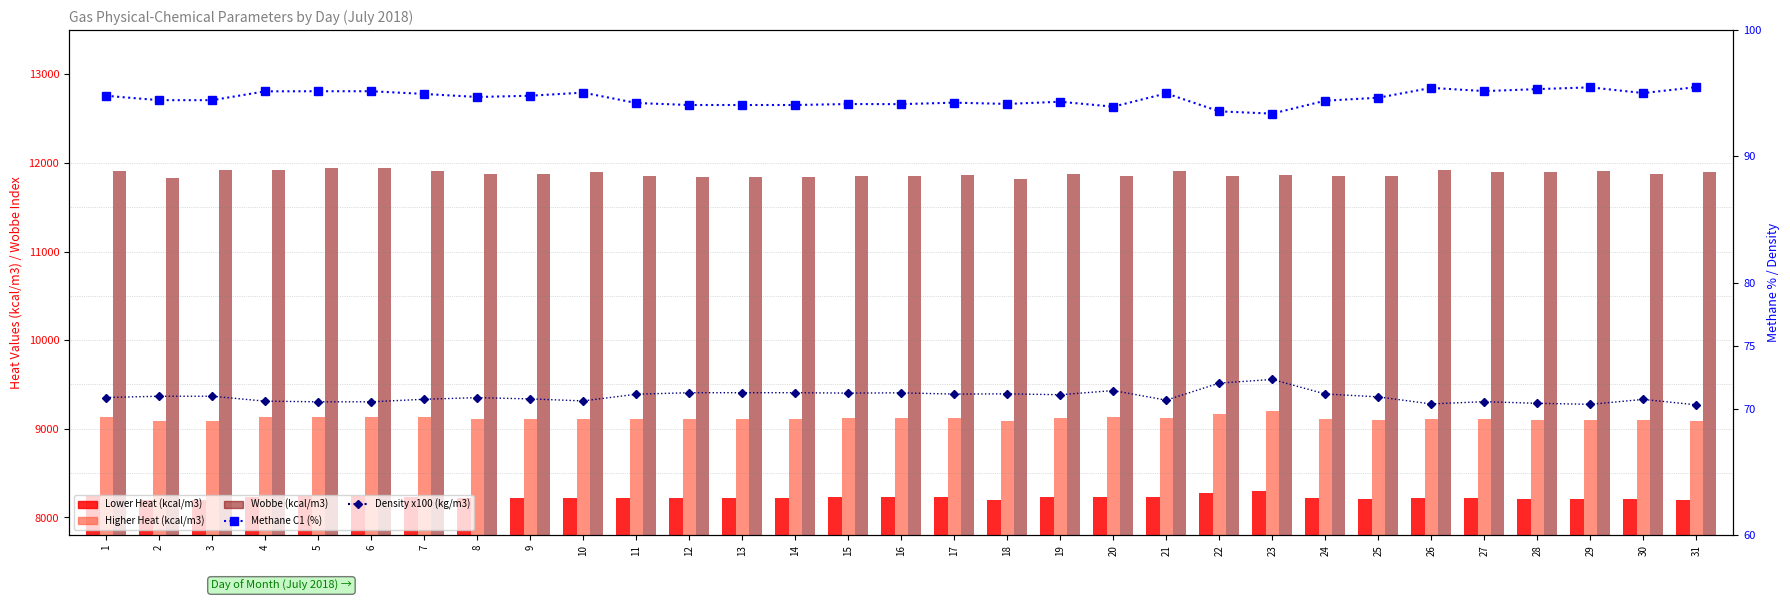

At how many categories does at least one series exceed 5913?

31